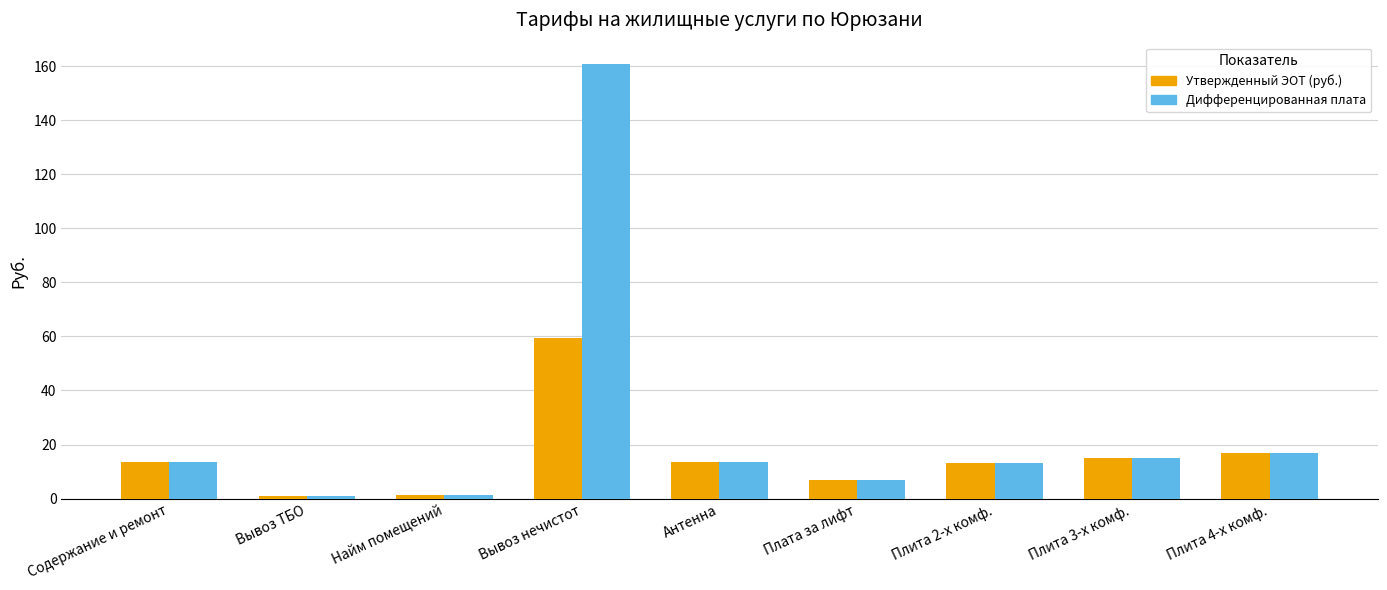

True or false: Утвержденный ЭОТ (руб.) has a value of 7.4 at Содержание и ремонт.

False